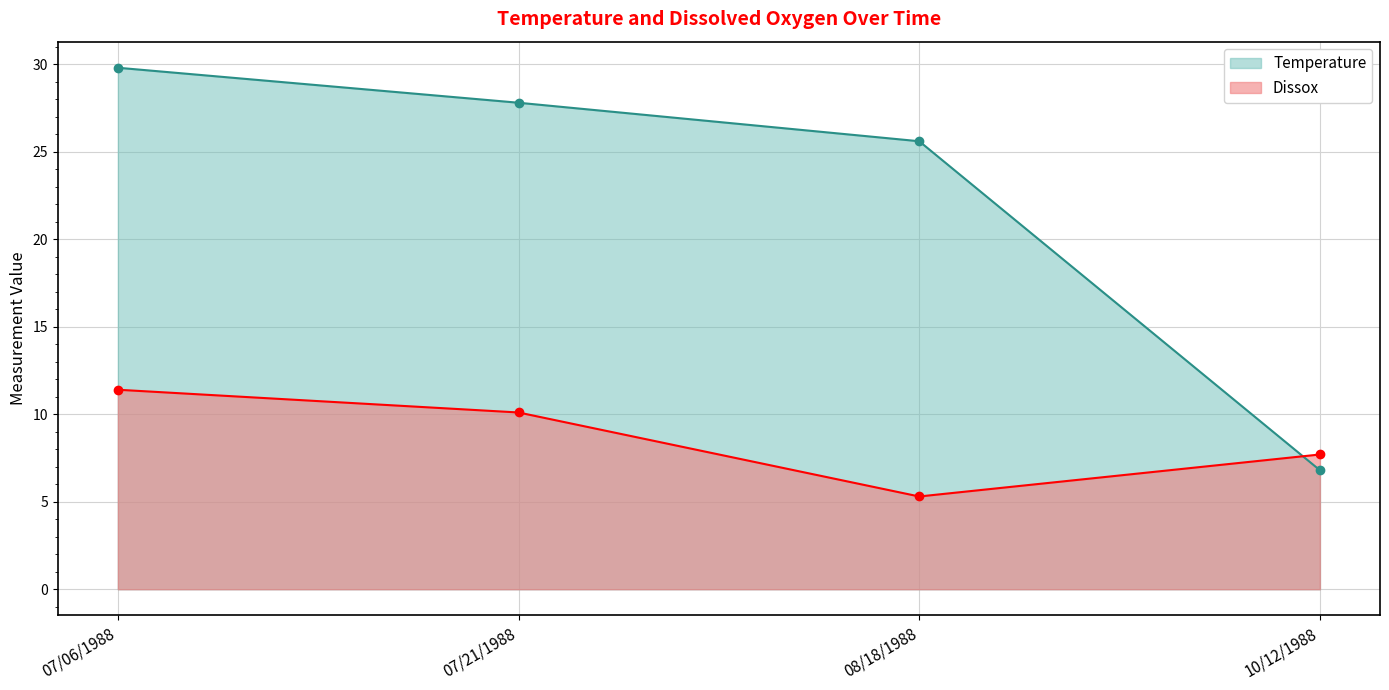

What is the maximum value for Temperature?

29.8